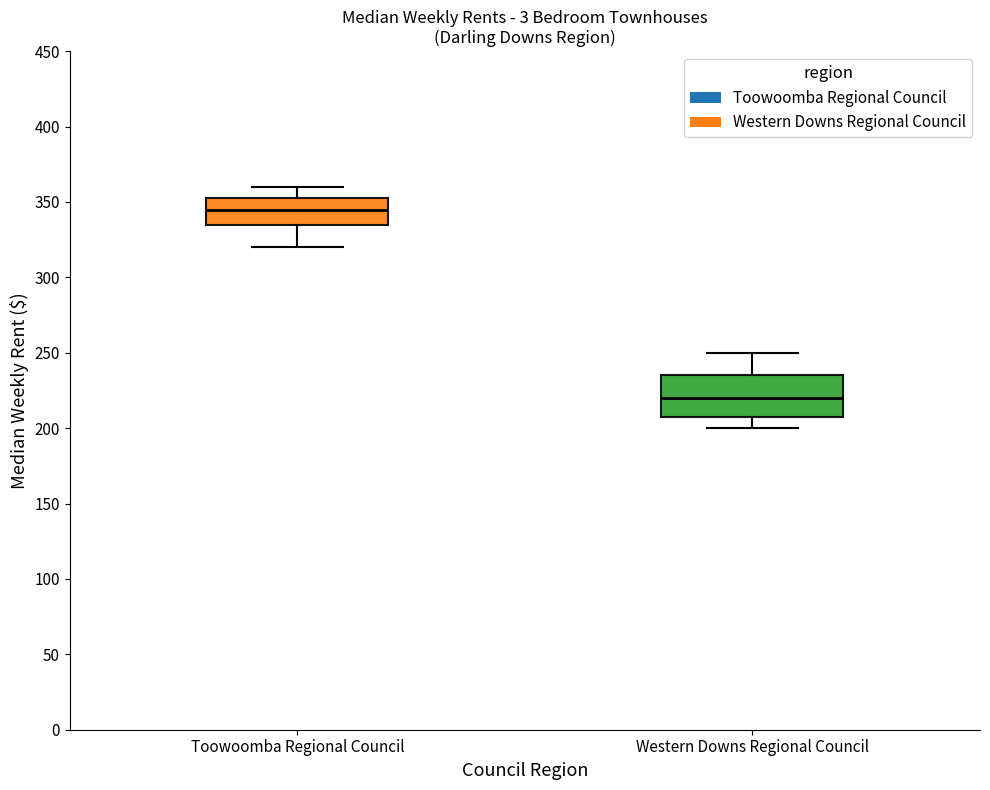

Which box has the highest median line?

Toowoomba Regional Council